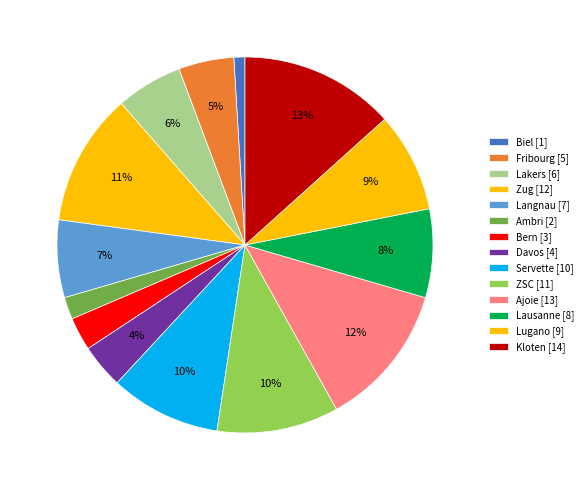

To the nearest percent, what is the difference between the Davos and Ambri slice percentages?

2%